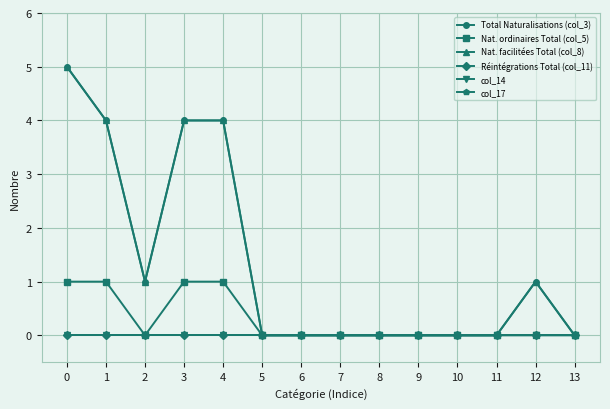

Reading left to right, extract all data points from this chart.

Total Naturalisations (col_3): 5	4	1	4	4	0	0	0	0	0	0	0	1	0
Nat. ordinaires Total (col_5): 1	1	0	1	1	0	0	0	0	0	0	0	0	0
Nat. facilitées Total (col_8): 5	4	1	4	4	0	0	0	0	0	0	0	1	0
Réintégrations Total (col_11): 0	0	0	0	0	0	0	0	0	0	0	0	0	0
col_14: 0	0	0	0	0	0	0	0	0	0	0	0	0	0
col_17: 0	0	0	0	0	0	0	0	0	0	0	0	0	0